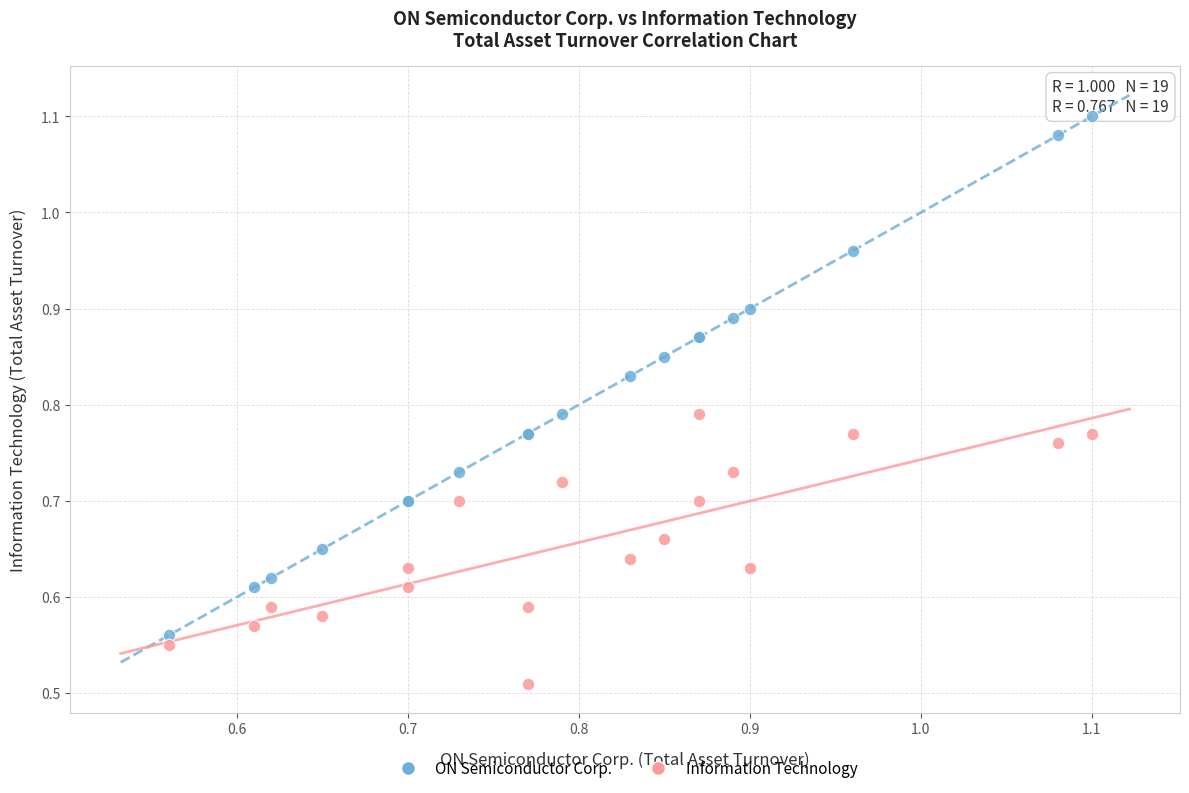

Which series contains the lowest Y value?

Information Technology